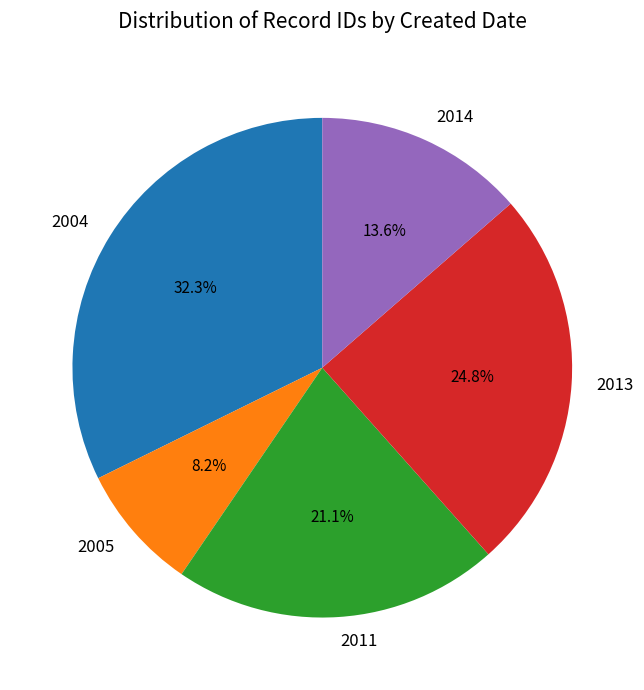

Is there a majority slice in this chart?

No